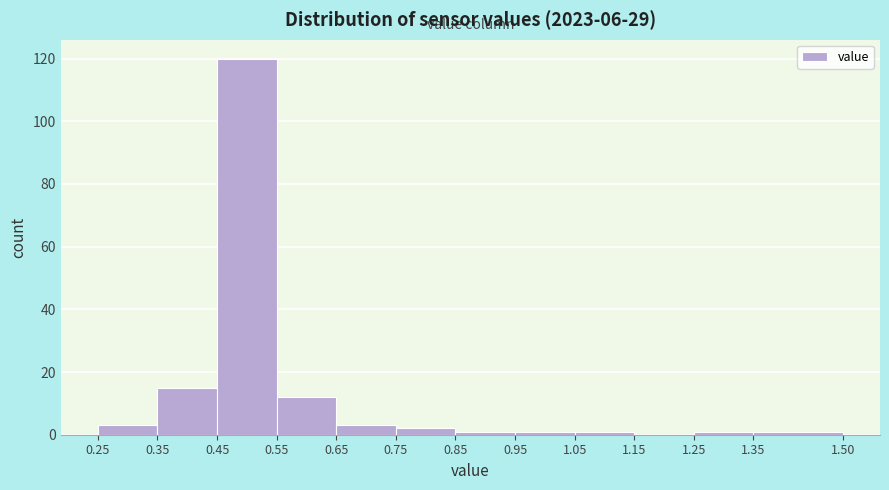

How tall is the bar that spans 0.65 to 0.75 on the x-axis? The values are not printed on the chart, so give them approximately, as read against the axis.

4